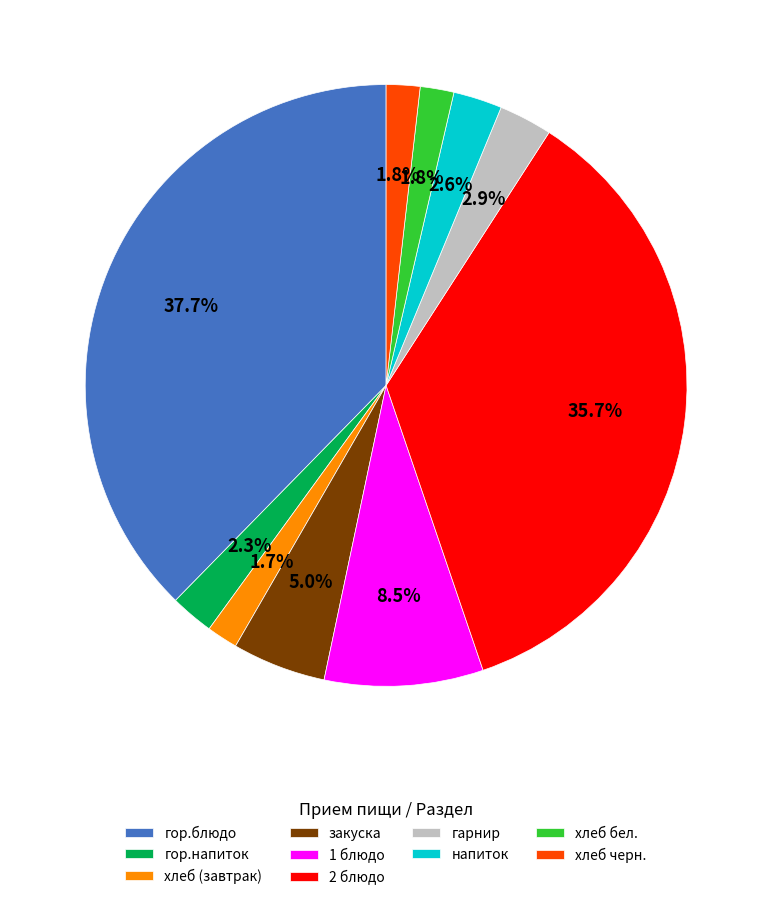

To the nearest percent, what is the difference between the закуска and хлеб (завтрак) slice percentages?

3%